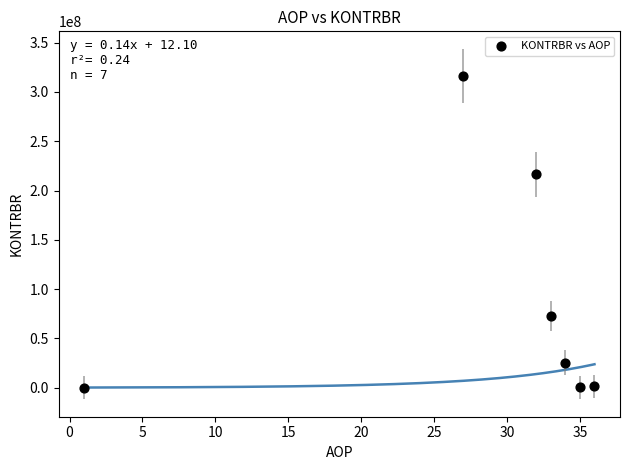

What Y value in the scatter plot is closest to 158124879?

216268438.8